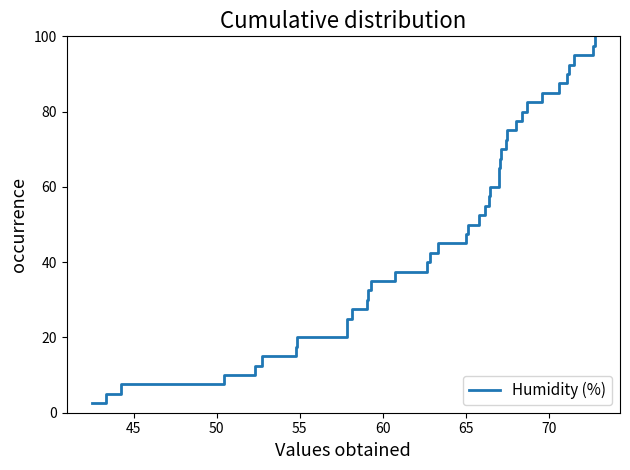

Does the chart have visible grid lines?

No